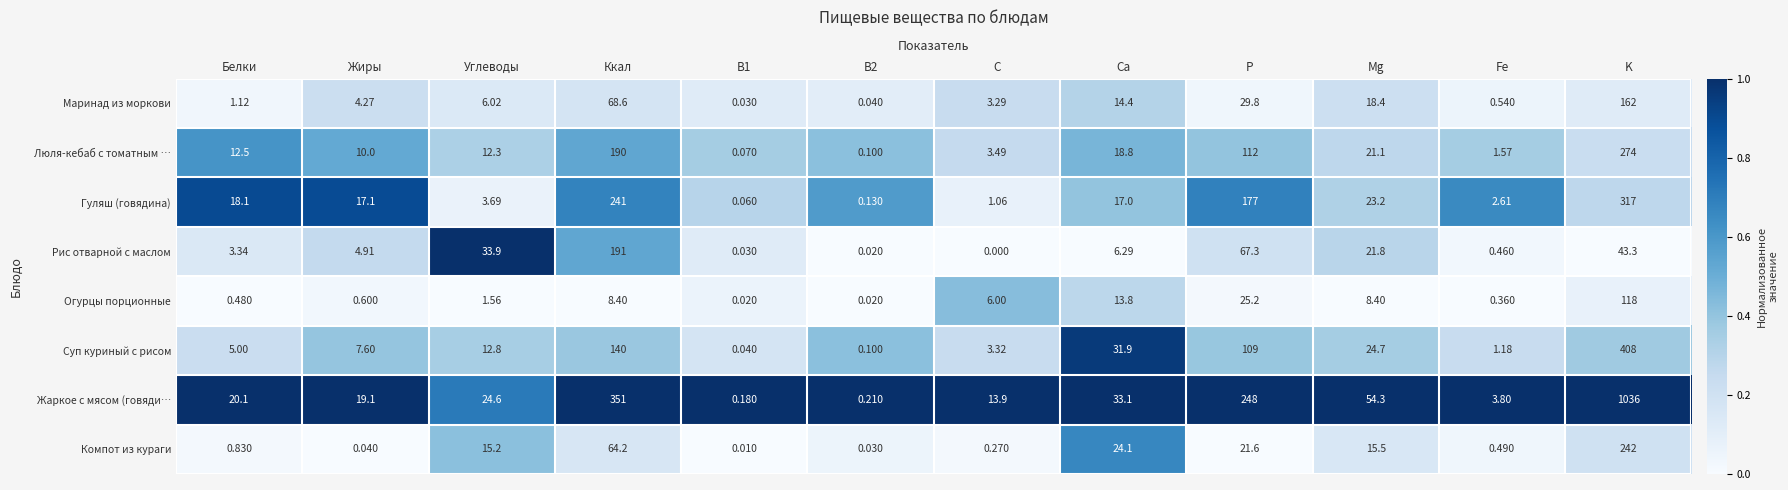

Rank the series at P from lowest to highest value.

Компот из кураги, Огурцы порционные, Маринад из моркови, Рис отварной с маслом, Суп куриный с рисом, Люля-кебаб с томатным …, Гуляш (говядина), Жаркое с мясом (говяди…